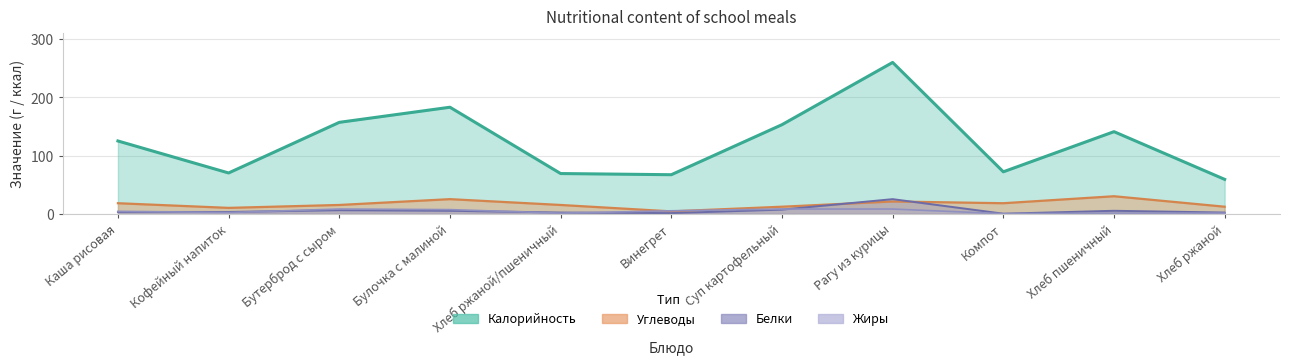

How many series are shown in this chart?

4